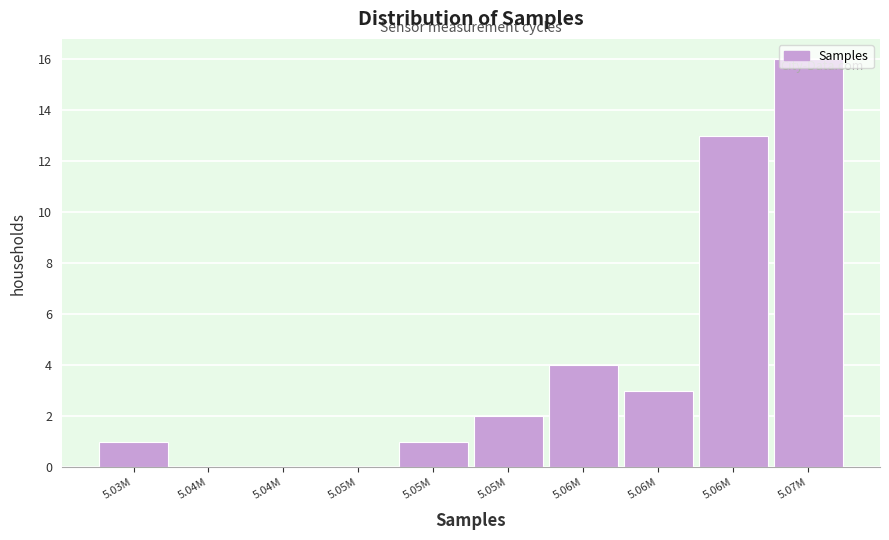

How many categories are shown in the chart?

10